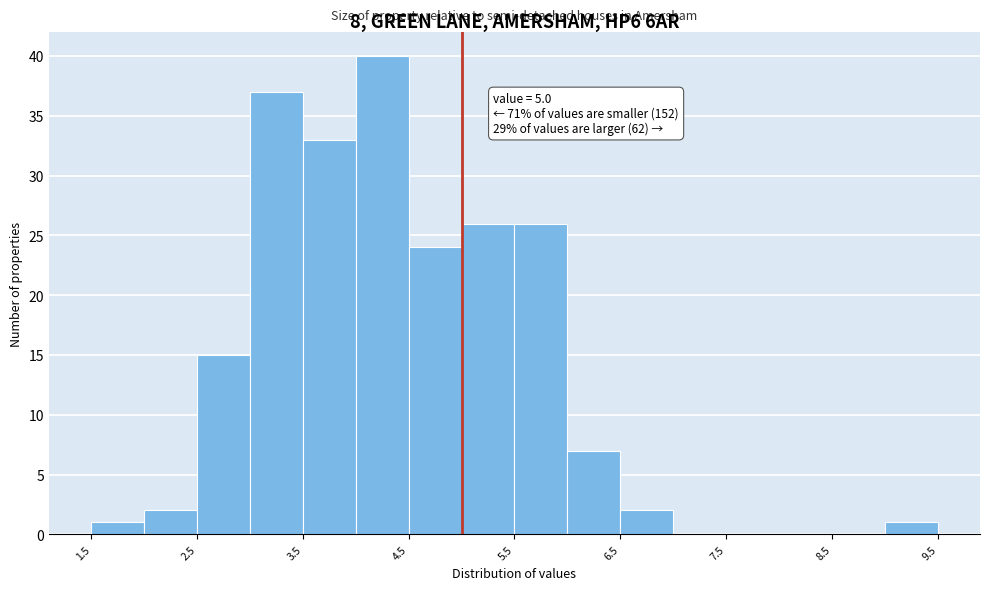

Which range on the x-axis has the tallest bar?

4.0 to 4.5